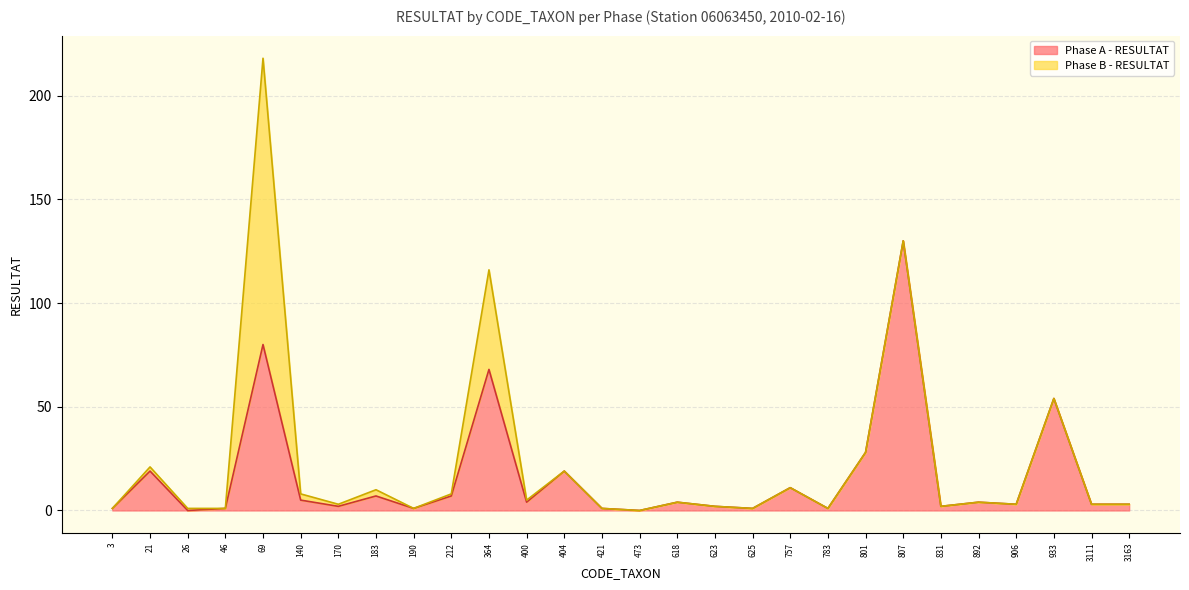

How many lines are shown in the chart?

2